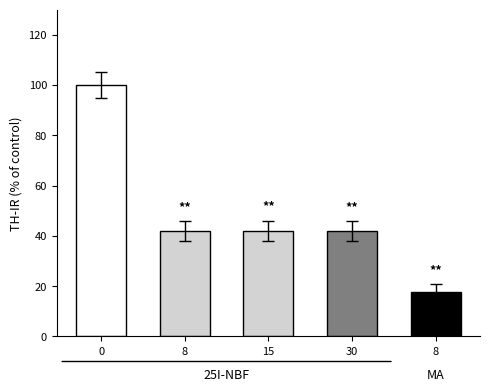

Count the number of values greater than 41.

4